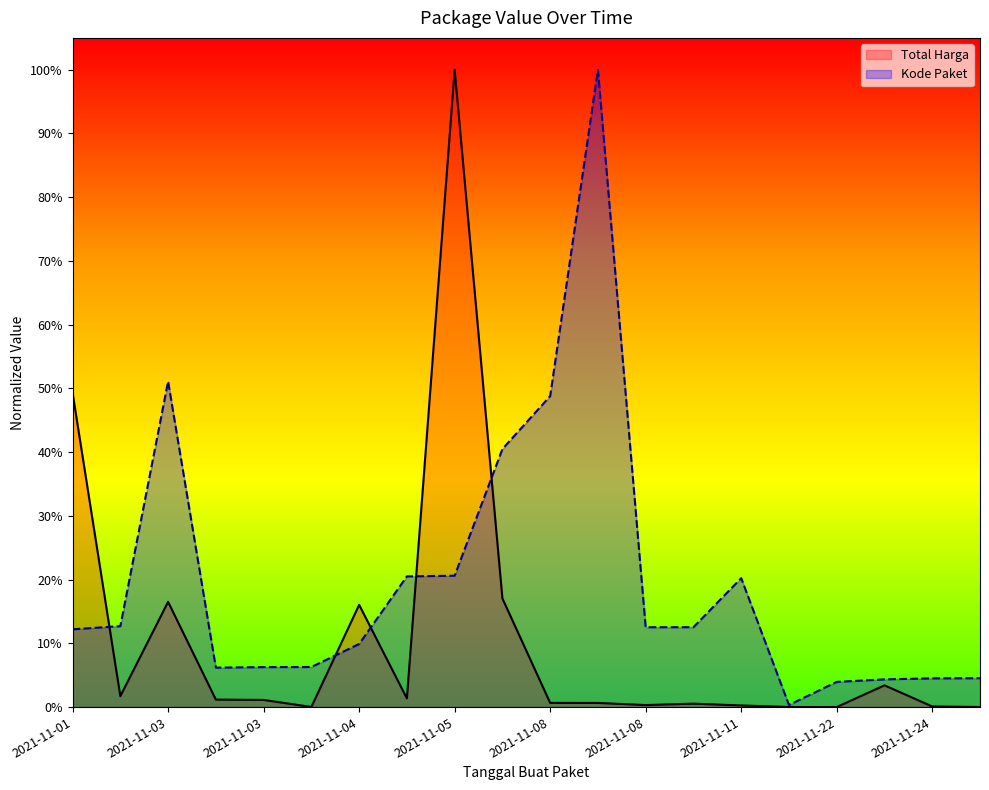

At which category is the sum across all series the highest?

2021-11-05